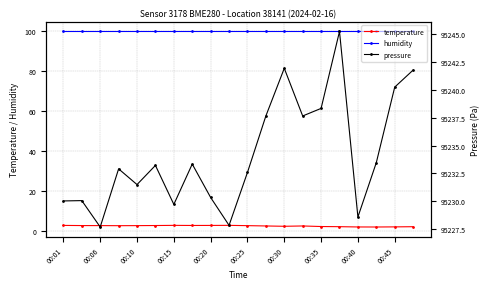

Which series has the largest range (max minus min)?

pressure